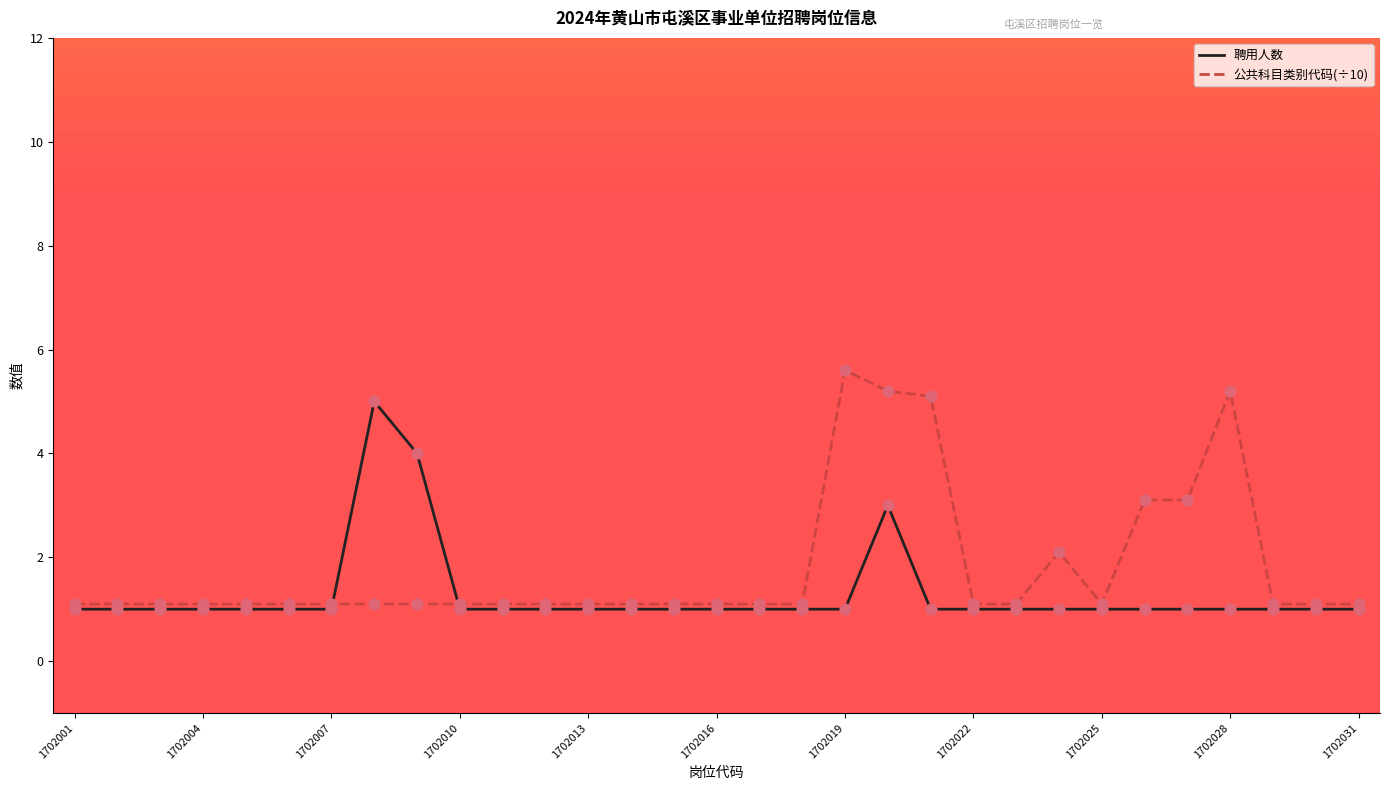

What is the minimum value shown in the chart?

1.0